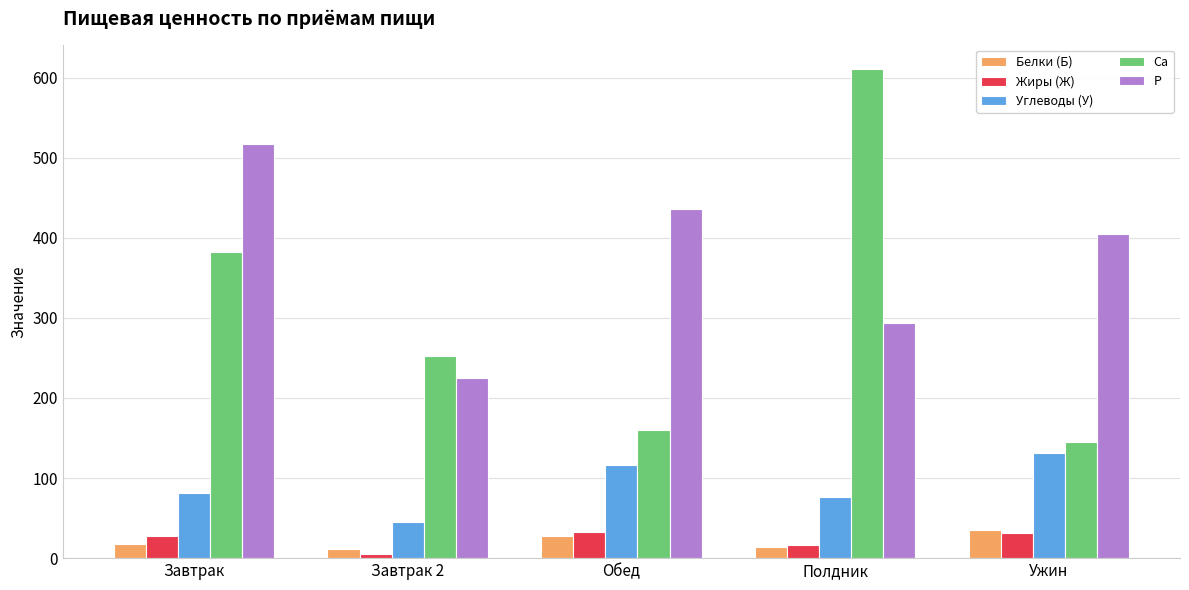

How many bars are there in each group?

5